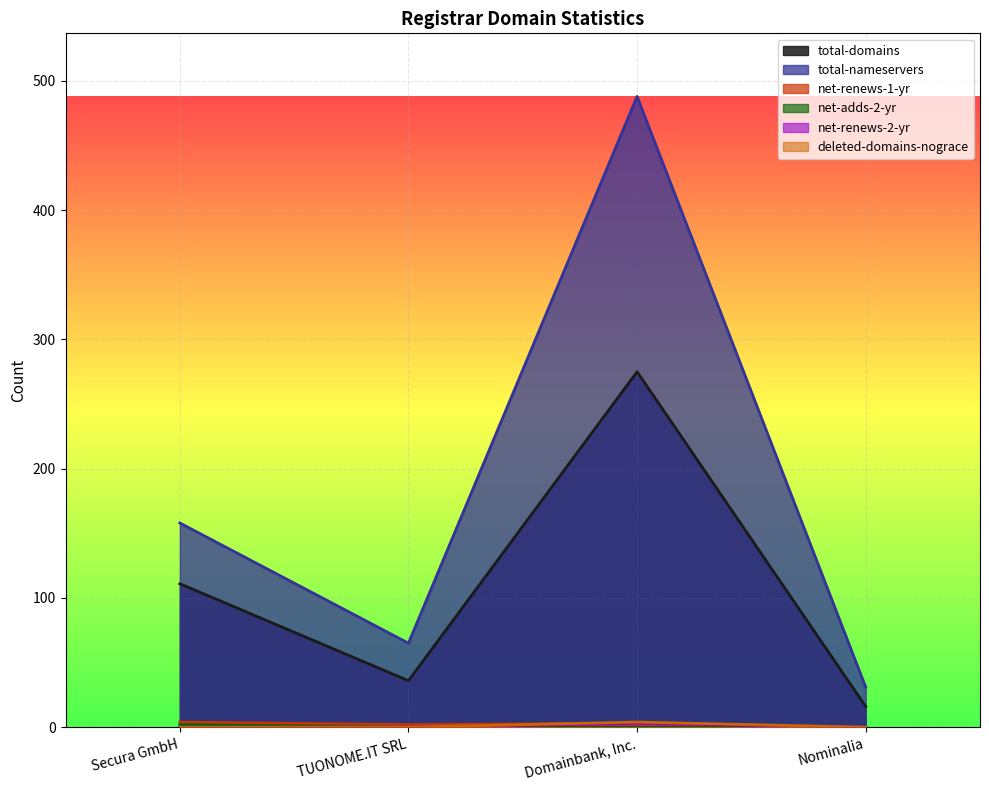

What is the label of the 1st point from the left?

Secura GmbH